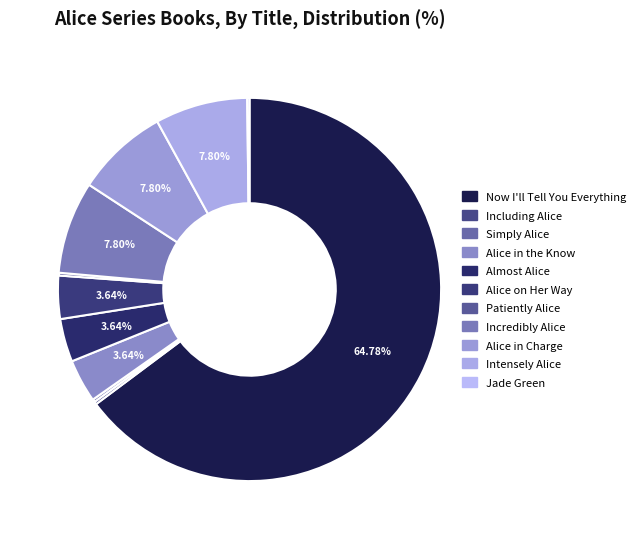

Which slice is the smallest?

Jade Green